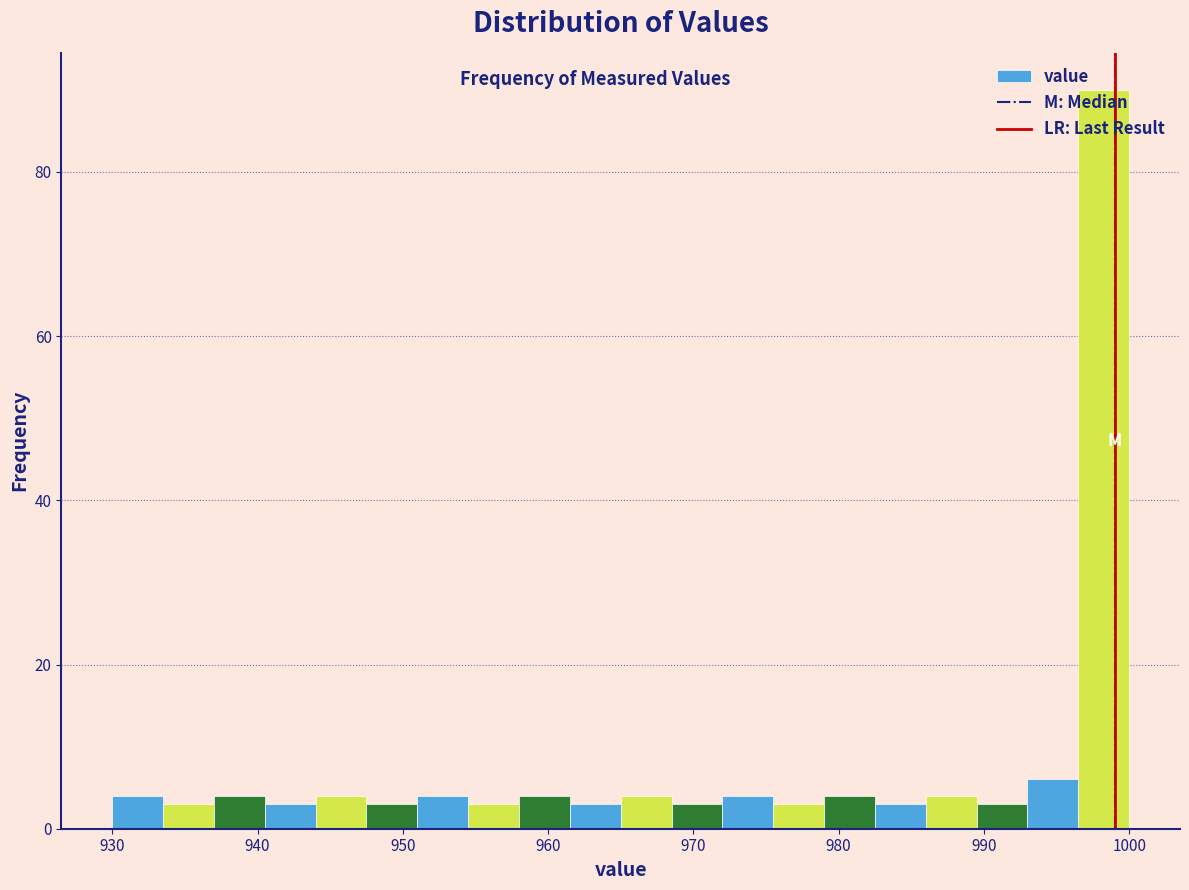

Read against the x-axis, roughly where is the centre of the tallest bar?

998